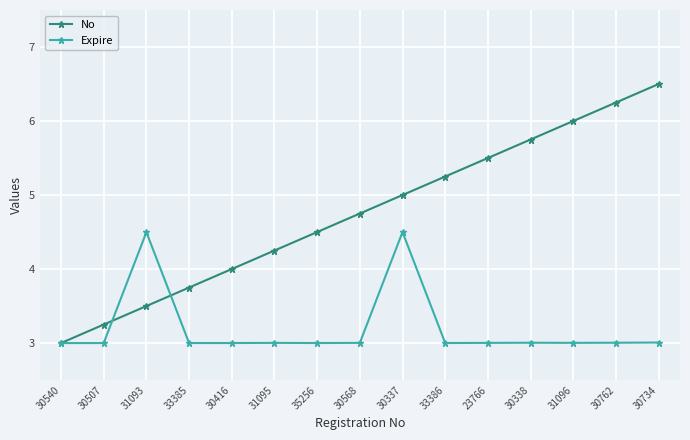

What are all the series names shown in the legend?

No, Expire